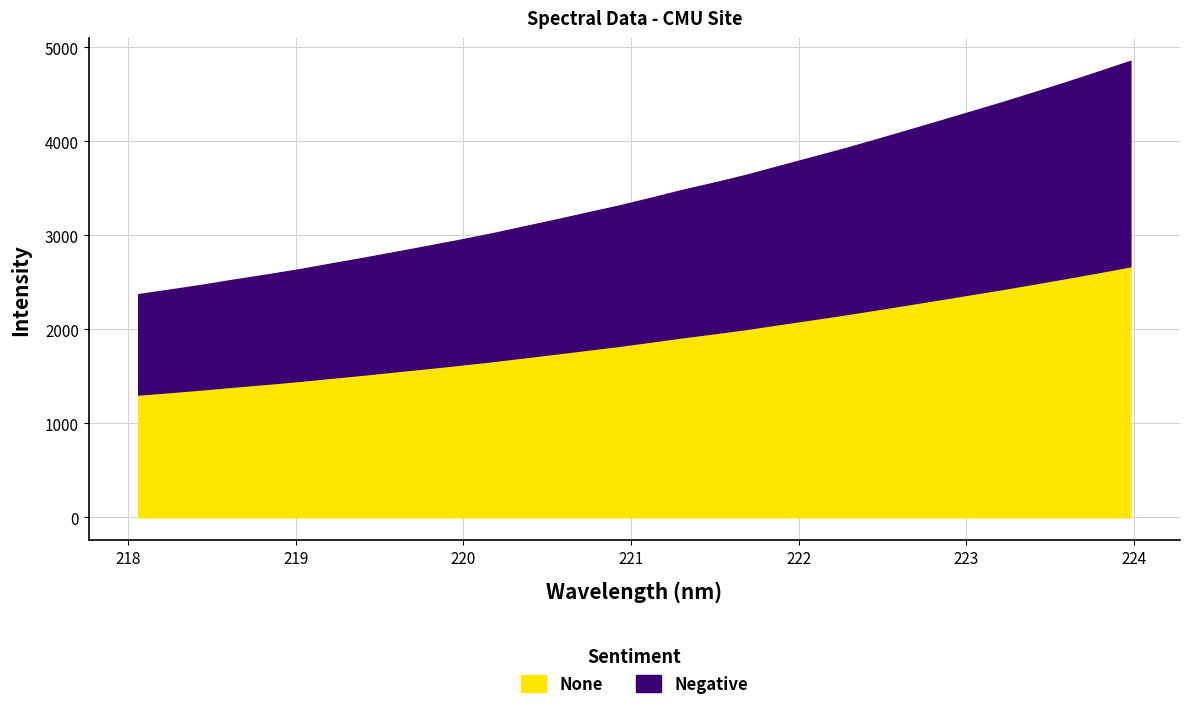

Reading left to right, extract all data points from this chart.

218.0596=1305.5	218.2508=1332.5	218.442=1360.6	218.6332=1391.2	218.8244=1419.8	219.0156=1450.4	219.2067=1484.0	219.3979=1517.0	219.589=1551.7	219.7801=1586.5	219.9712=1622.3	220.1623=1659.4	220.3533=1699.8	220.5444=1740.4	220.7354=1782.1	220.9264=1823.4	221.1174=1868.9	221.3083=1915.9	221.4993=1958.7	221.6902=2004.1	221.8812=2055.0	222.0721=2105.0	222.263=2155.1	222.4538=2208.5	222.6447=2262.7	222.8355=2317.9	223.0264=2373.3	223.2172=2429.1	223.408=2487.2	223.5987=2546.5	223.7895=2607.5	223.9802=2670.3